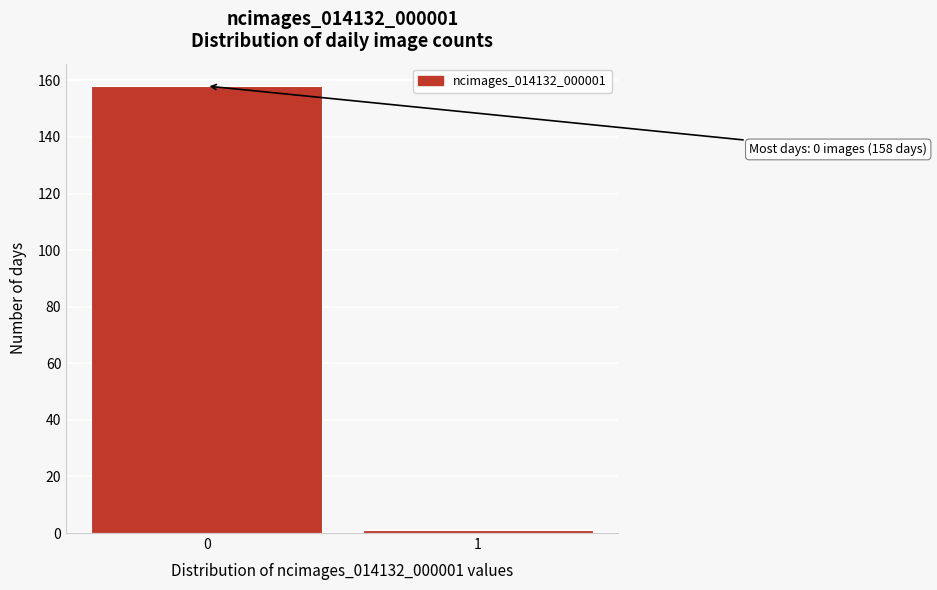

Reading left to right, list all the values displayed in this chart.

158	1